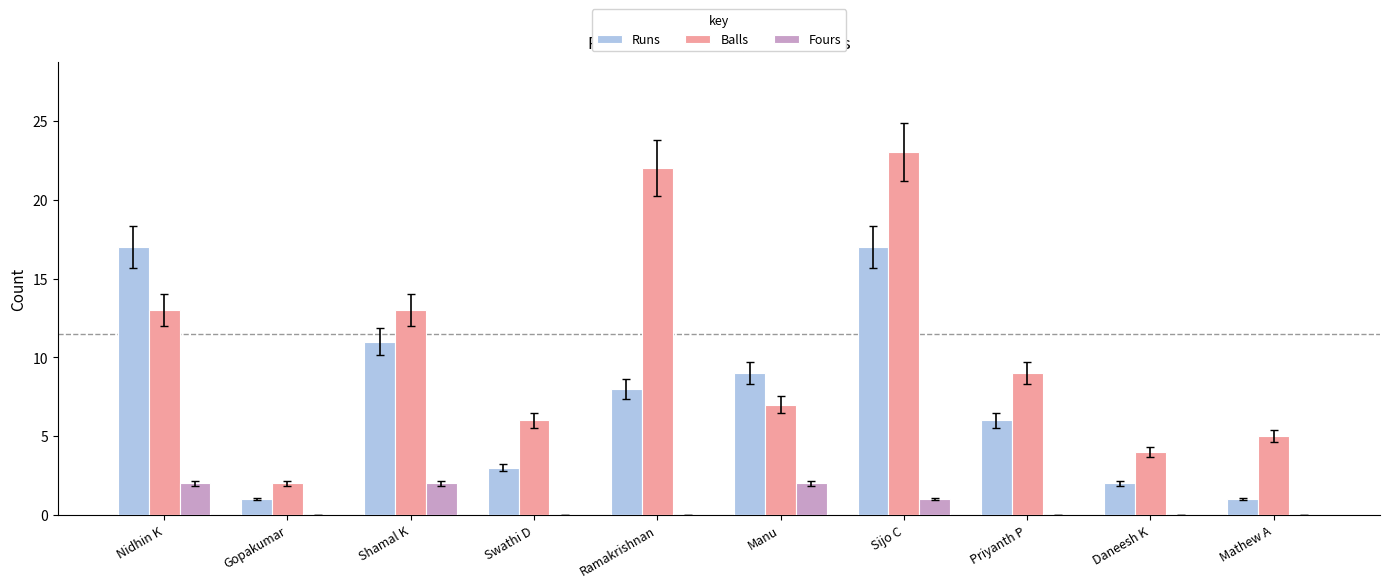

Is the value of Fours at Ramakrishnan greater than the value of Balls at Nidhin K?

No